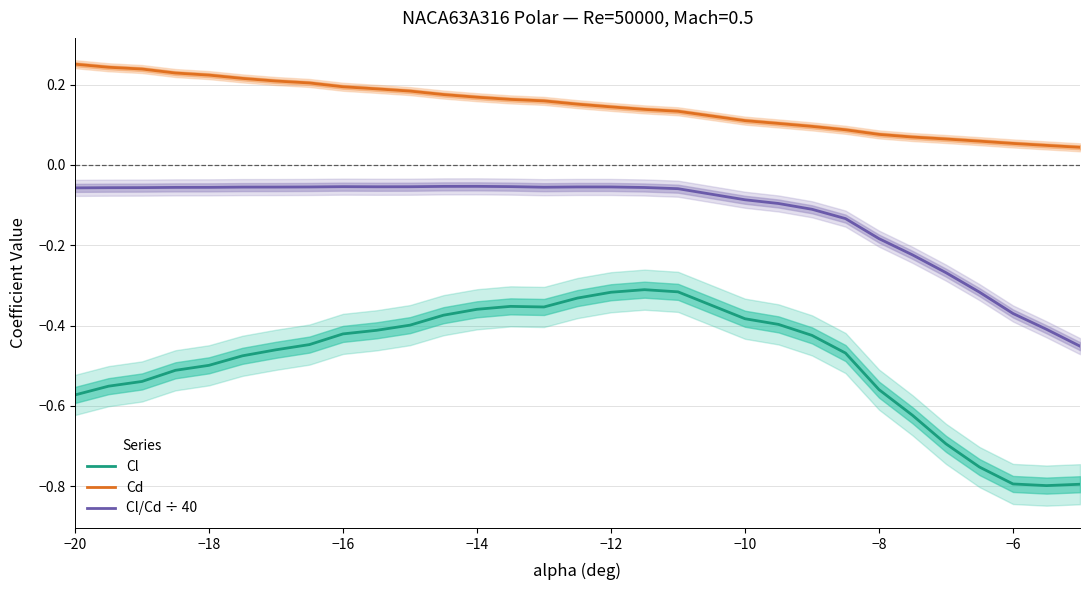

True or false: Cd and Cl/Cd ÷ 40 intersect in this chart.

False